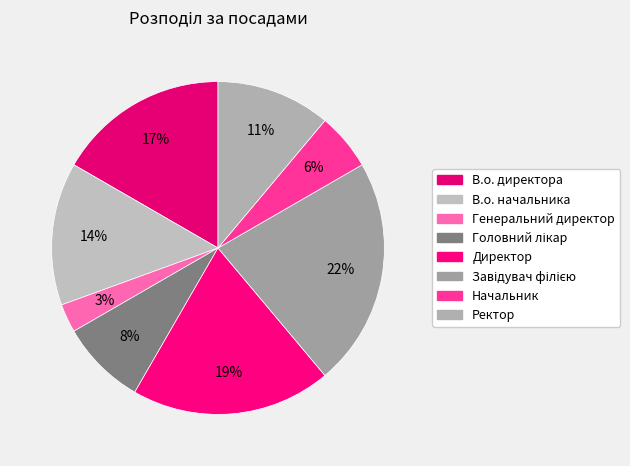

Which has a higher value, В.о. директора or Завідувач філією?

Завідувач філією